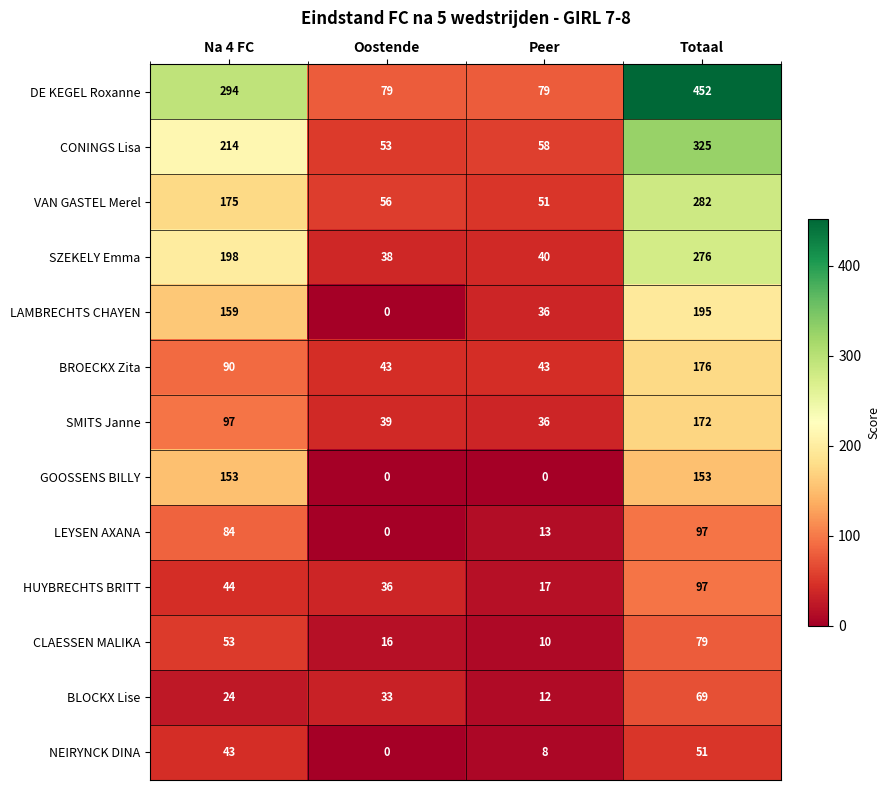

What is the spread (max minus min) of values at Na 4 FC?

270